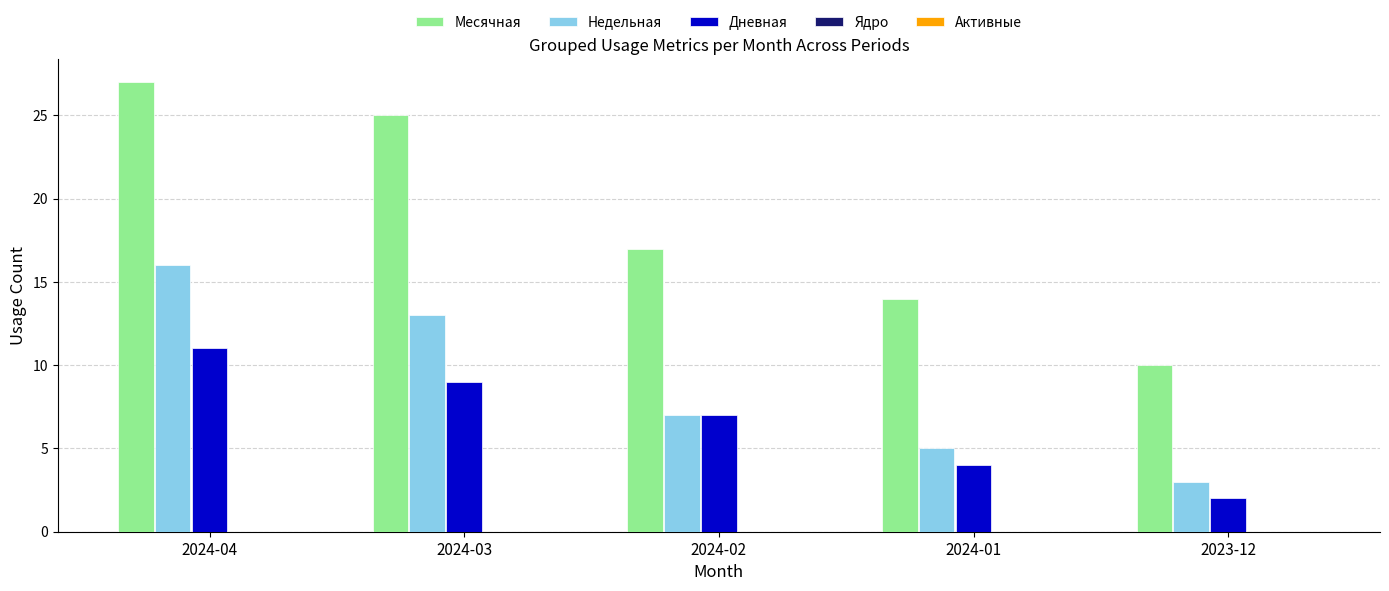

Which series has the widest spread of values?

Месячная